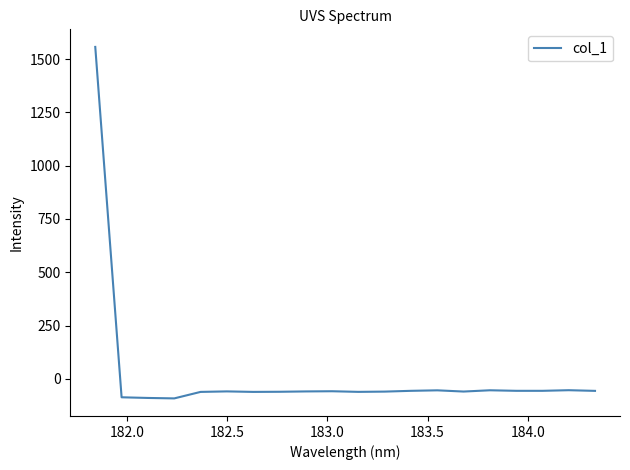

What is the smallest value displayed?

-91.9